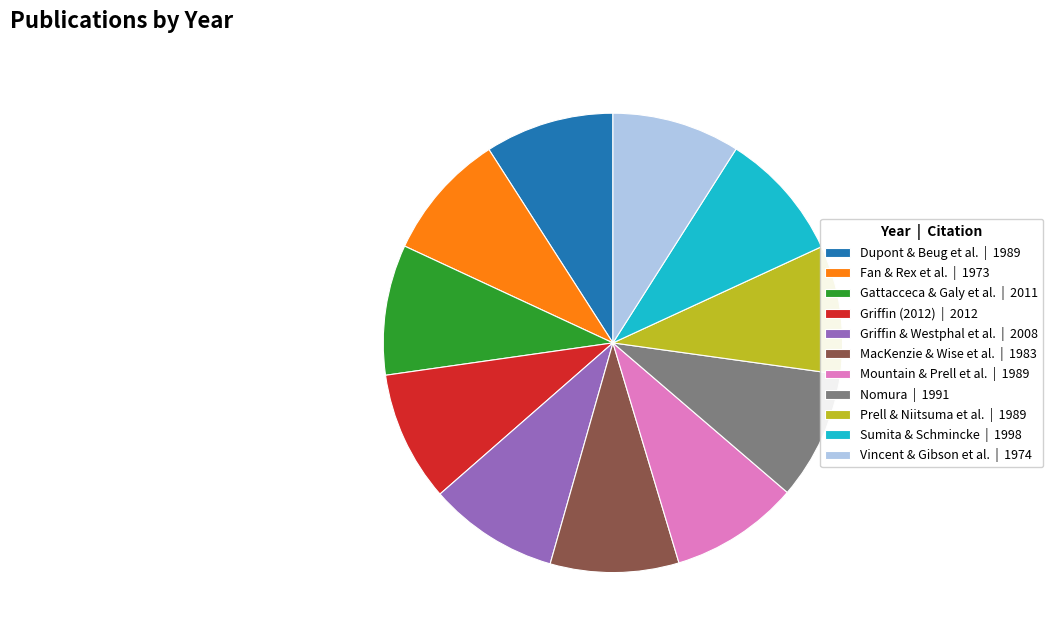

Is the sum of Prell & Niitsuma et al. | 1989 and Dupont & Beug et al. | 1989 greater than half?

No